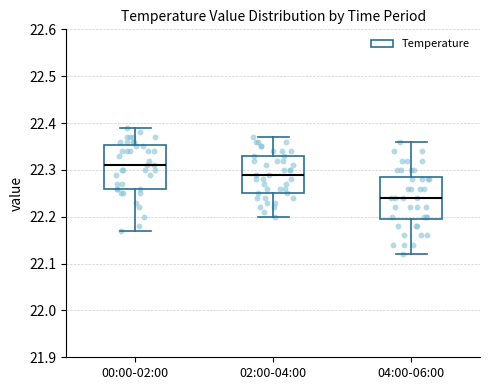

Reading left to right, read every box against the y-axis: the position of its median line, the range the box covers, and the ends of its whiskers. The values are not printed on the chart, so give them approximately, as read against the axis.

00:00-02:00: median 22.31, box 22.26 to 22.35, whiskers 22.17 to 22.39
02:00-04:00: median 22.29, box 22.25 to 22.33, whiskers 22.20 to 22.37
04:00-06:00: median 22.24, box 22.20 to 22.29, whiskers 22.12 to 22.36